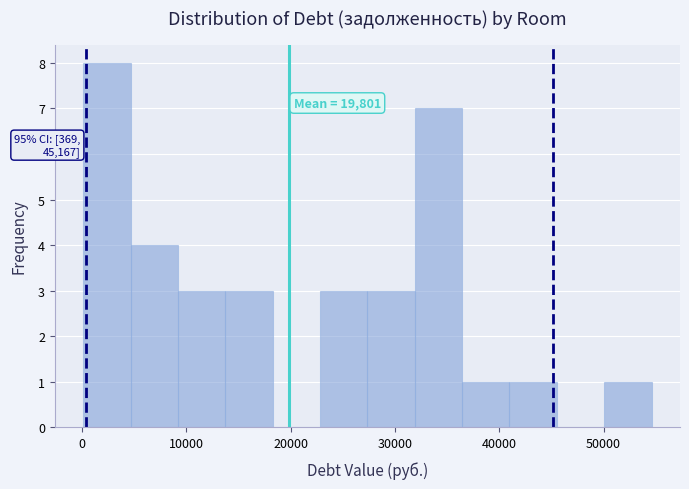

Over which range of the x-axis is the bar tallest?

0 to 5000